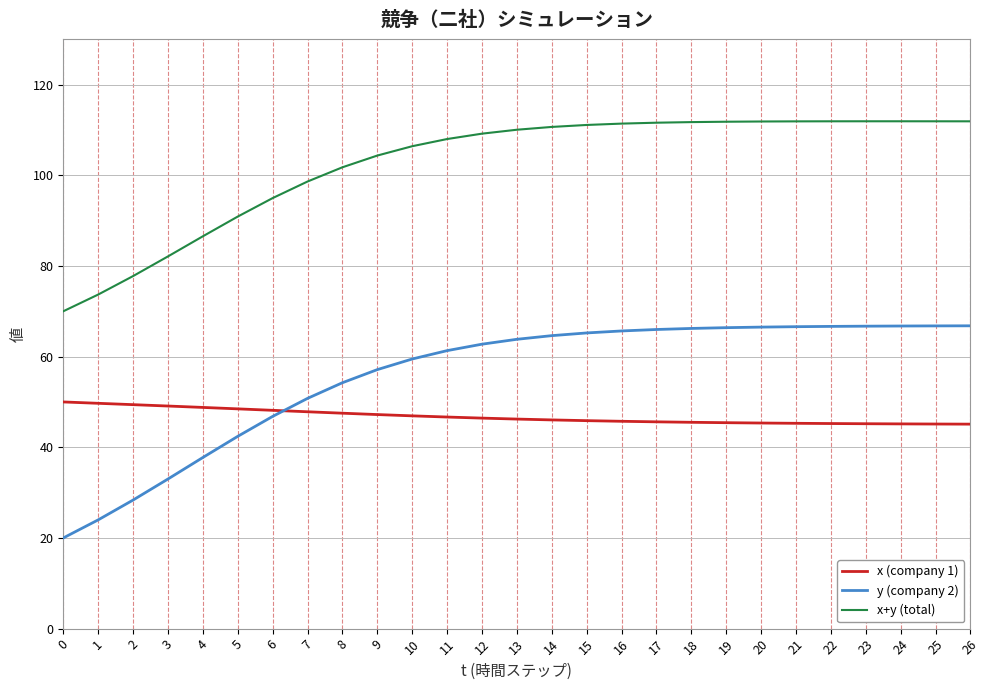

What value does the x+y (total) series have at 1?

73.7